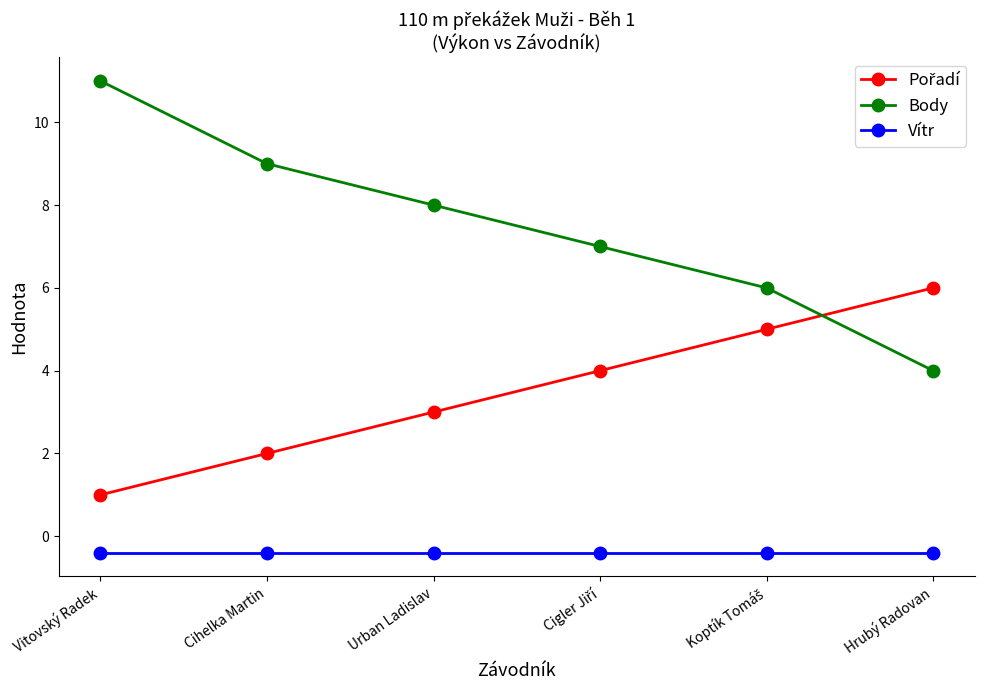

What is the value of the Vítr point at the 2nd from the left?

-0.4